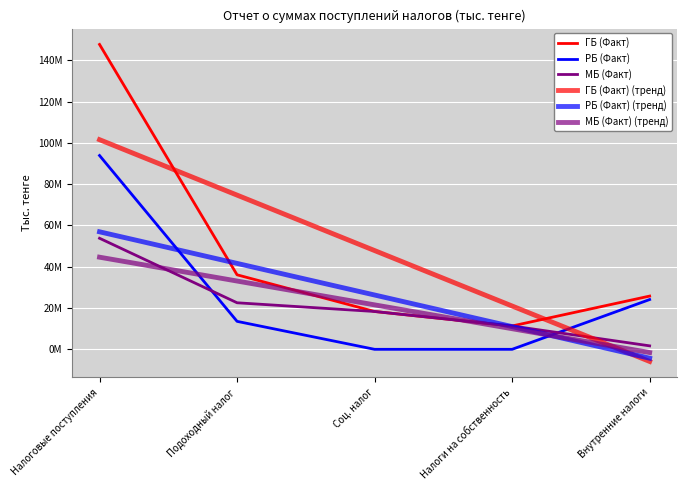

Does the chart have visible grid lines?

Yes